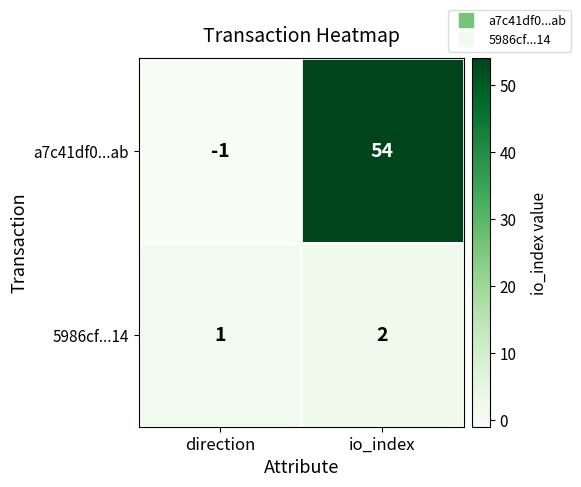

Reading right to left, transcribe all the data shown in this chart.

a7c41df0...ab: 54	-1
5986cf...14: 2	1